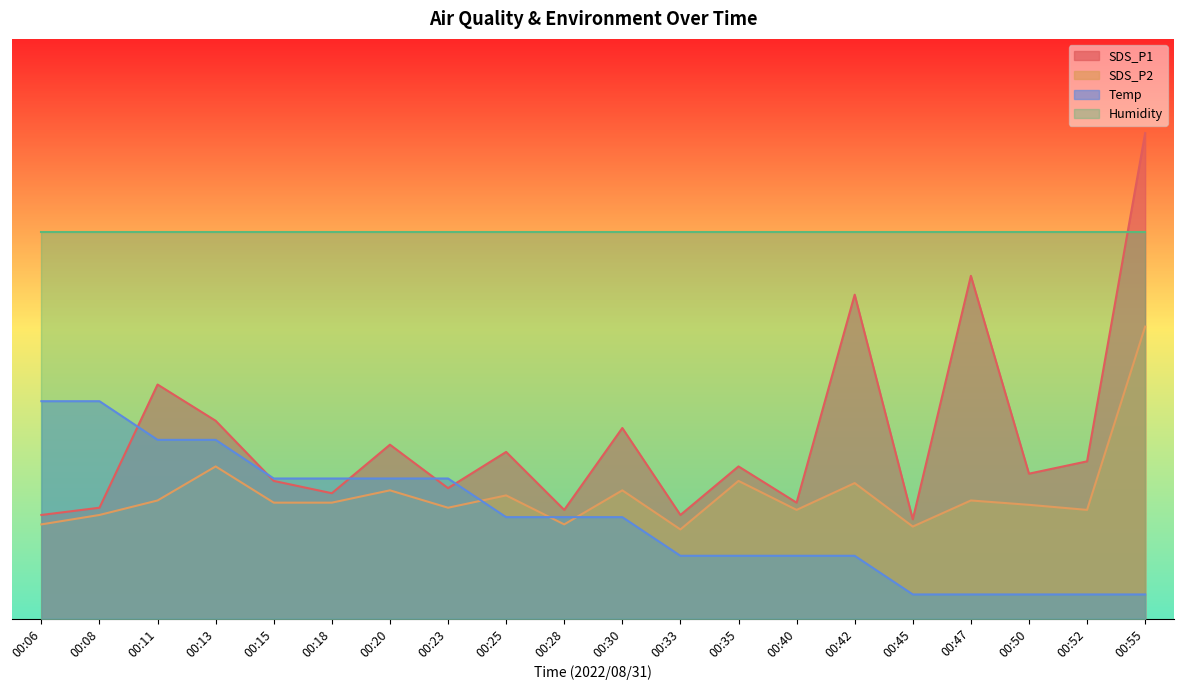

What is the average value of the Temp series?

2.1